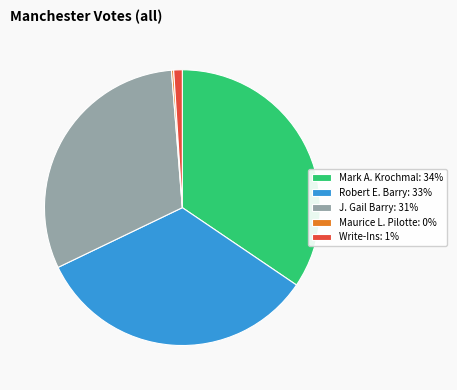

Between J. Gail Barry: 31% and Mark A. Krochmal: 34%, which is larger?

Mark A. Krochmal: 34%